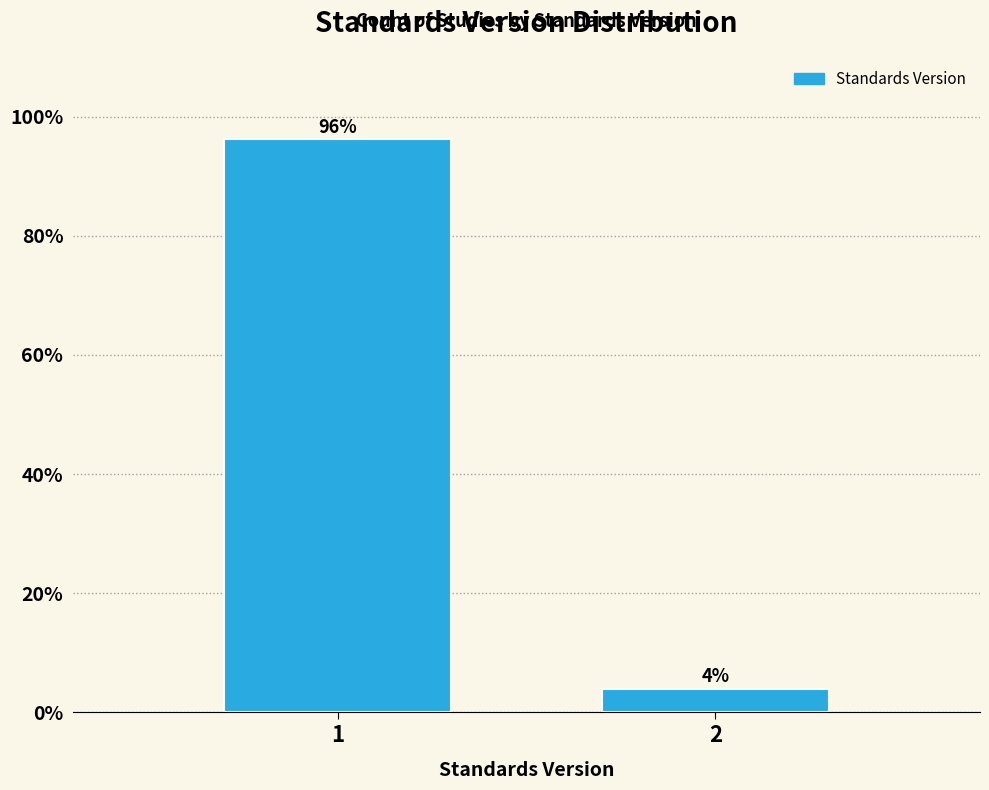

What is the sum of the values at 1 and 2?

100.0